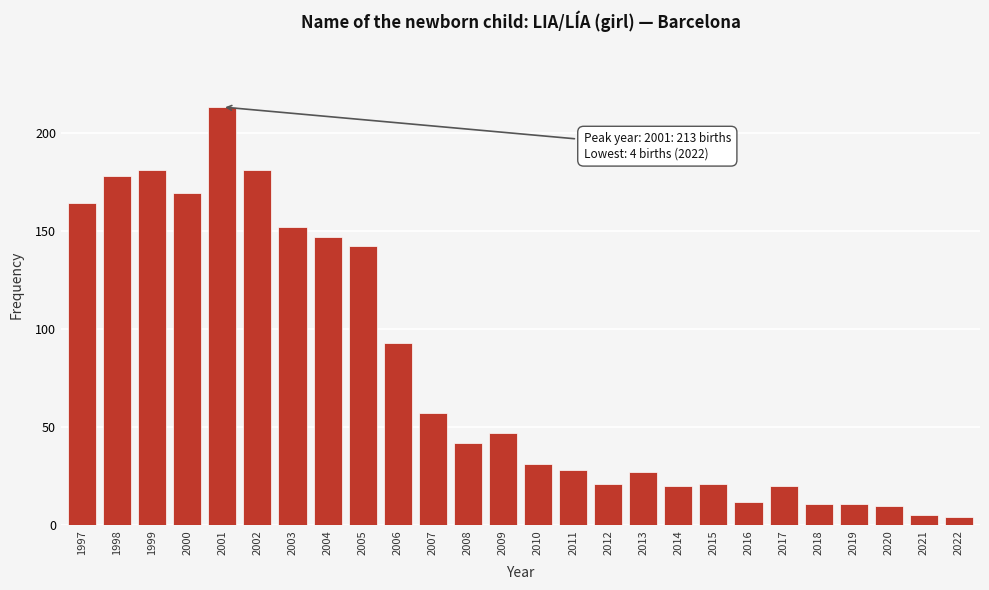

Reading left to right, transcribe all the data shown in this chart.

164	178	181	169	213	181	152	147	142	93	57	42	47	31	28	21	27	20	21	12	20	11	11	10	5	4